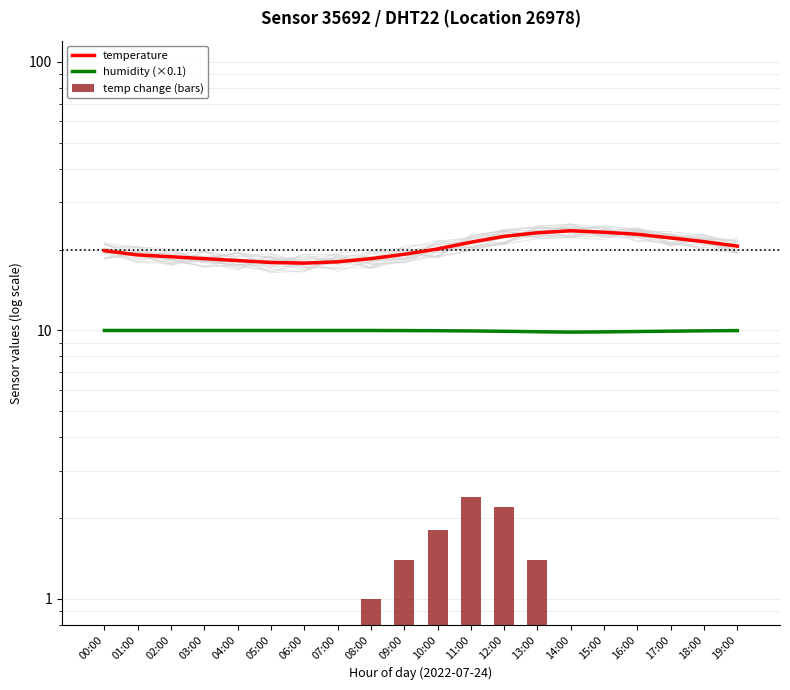

Is it true that temp change (bars) equals 1.5 at 08:00?

False